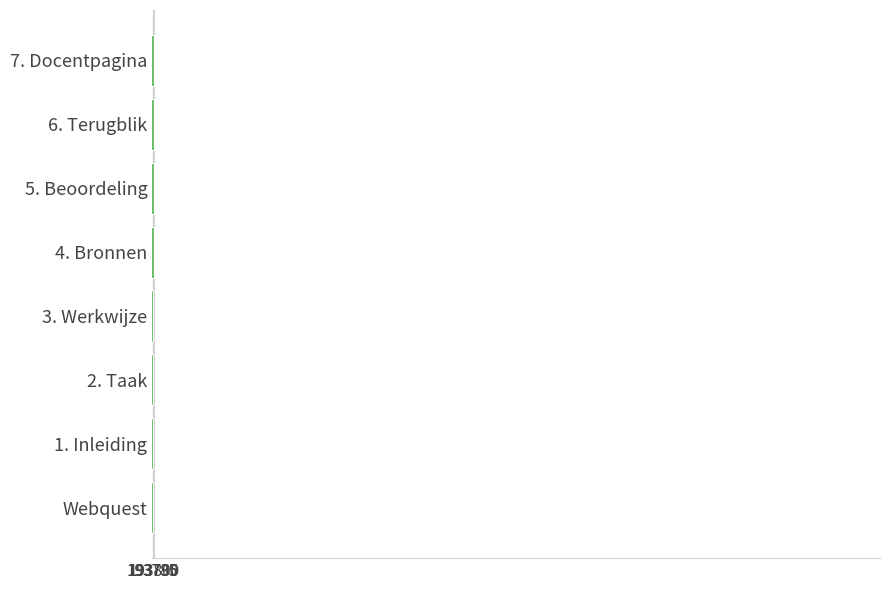

Count the number of categories in the chart.

8